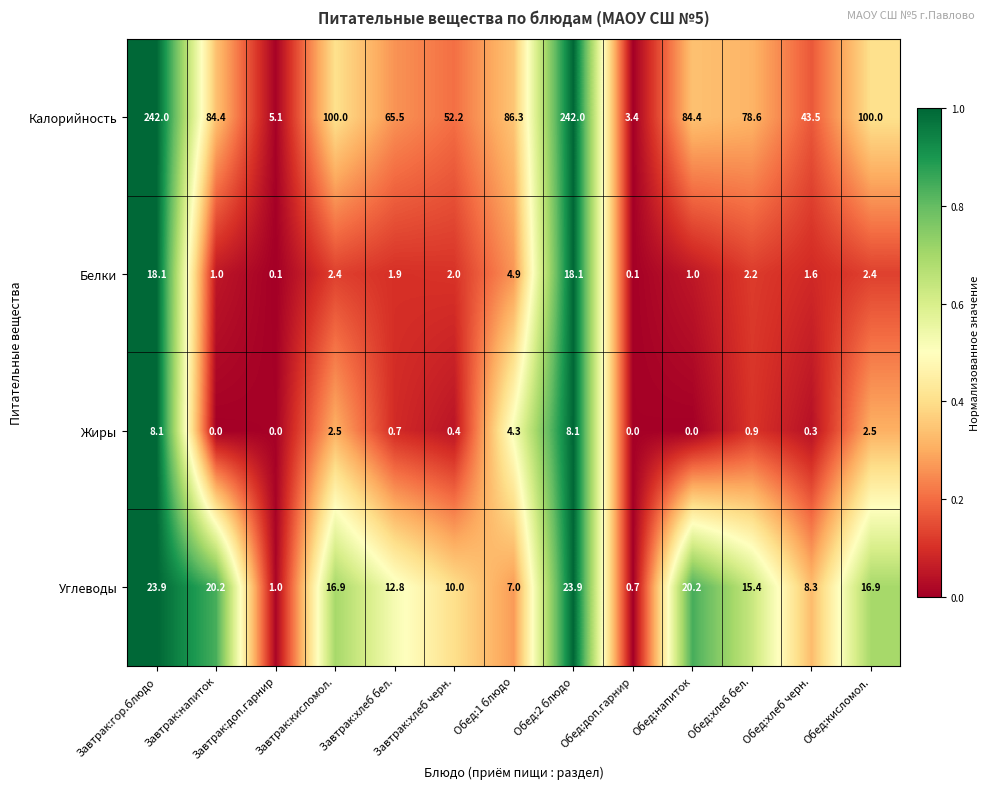

How many data points does each series have?

13